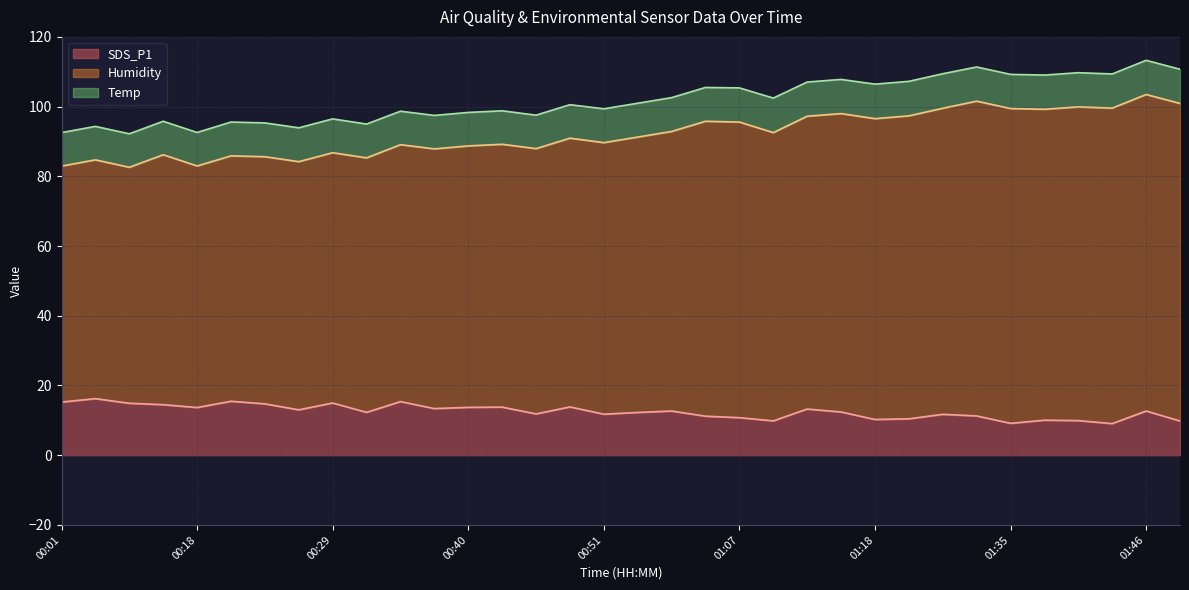

What are all the series names shown in the legend?

SDS_P1, Humidity, Temp